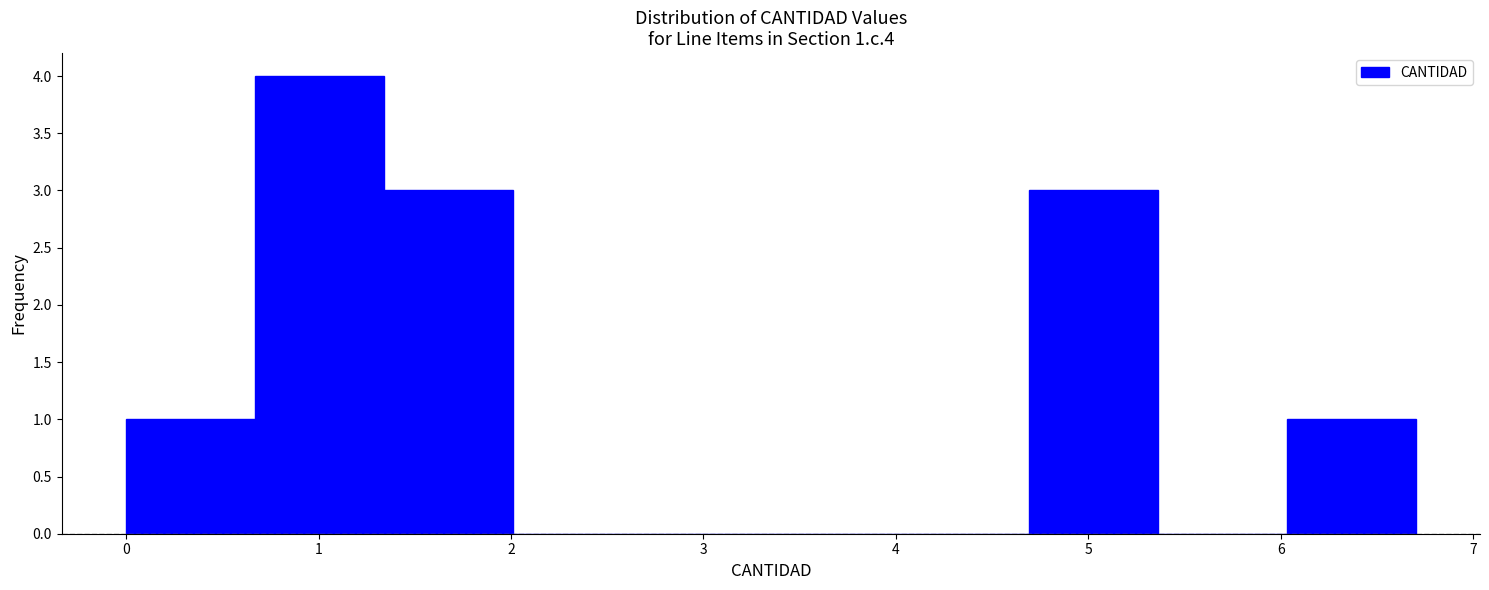

Which range on the x-axis has the tallest bar?

0.67 to 1.34